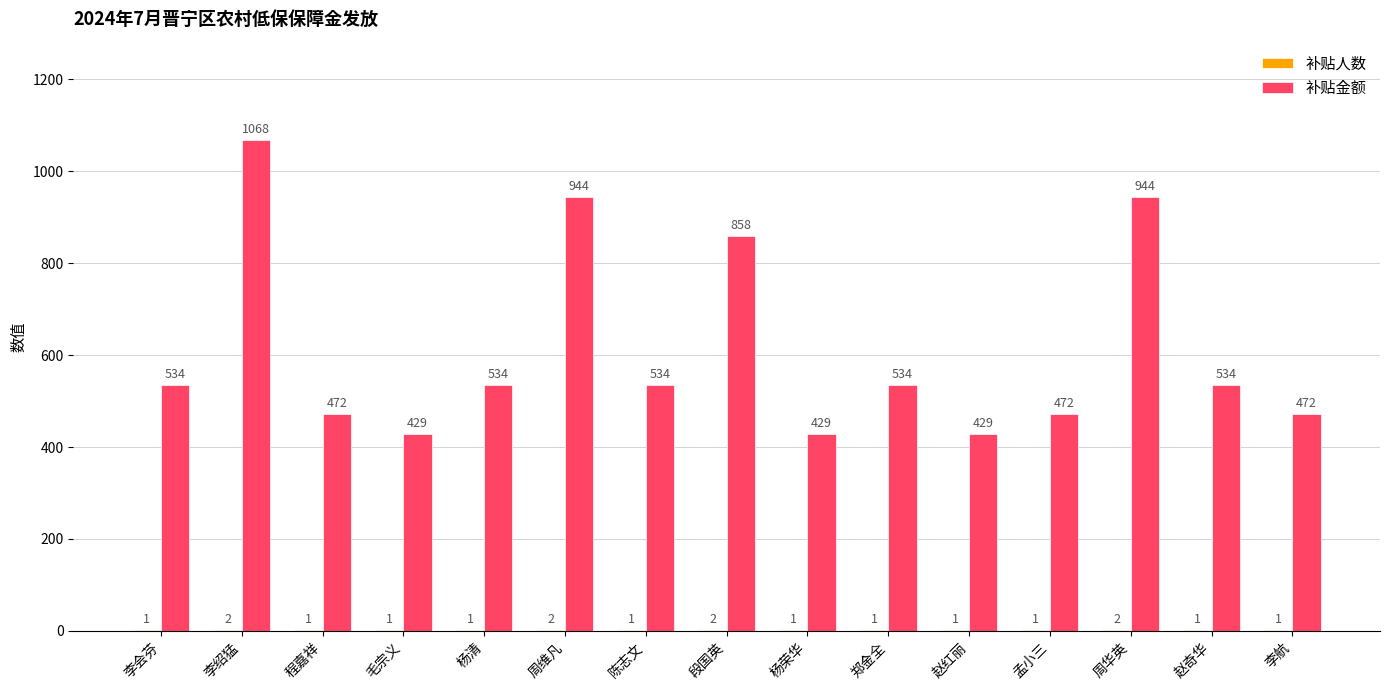

At which category is the sum across all series the highest?

李绍猛